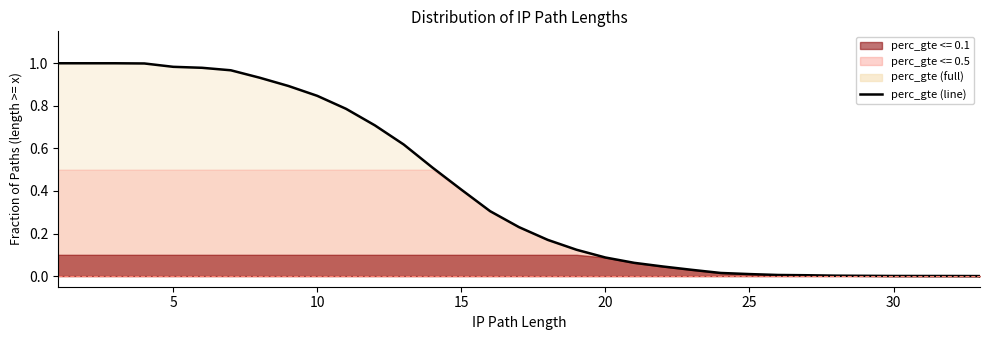

True or false: the data shows 0.0 at 30.

False